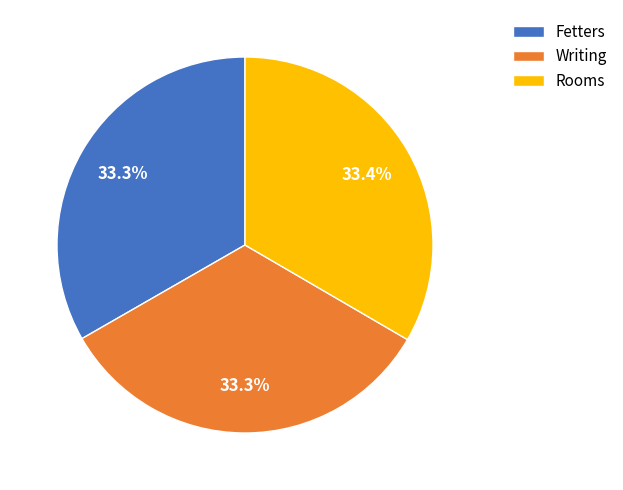

How many segments does this pie chart have?

3